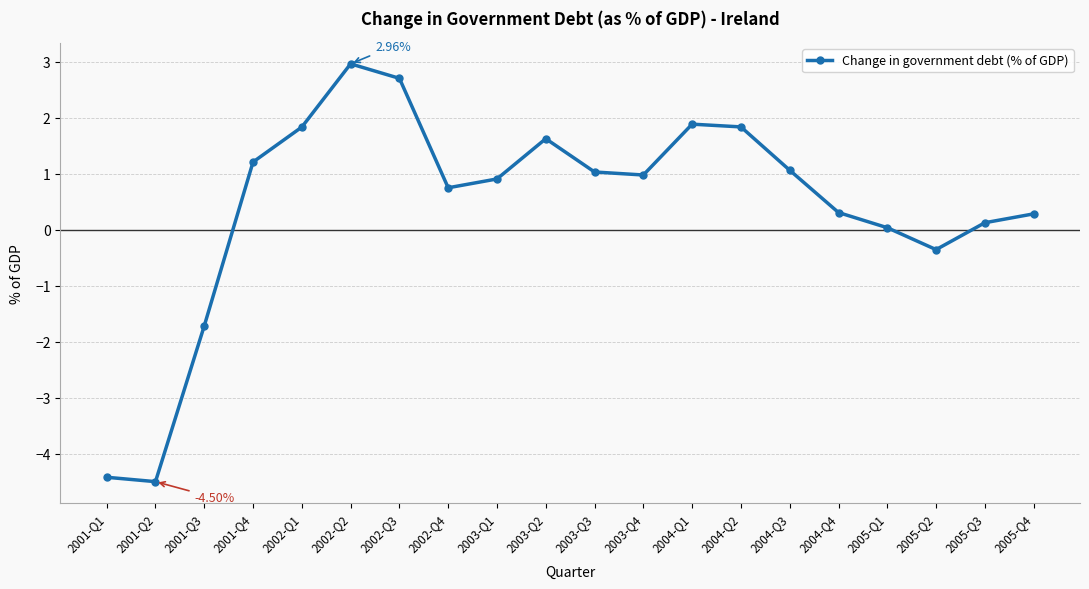

What is the change in value from 2002-Q3 to 2005-Q2?

-3.1